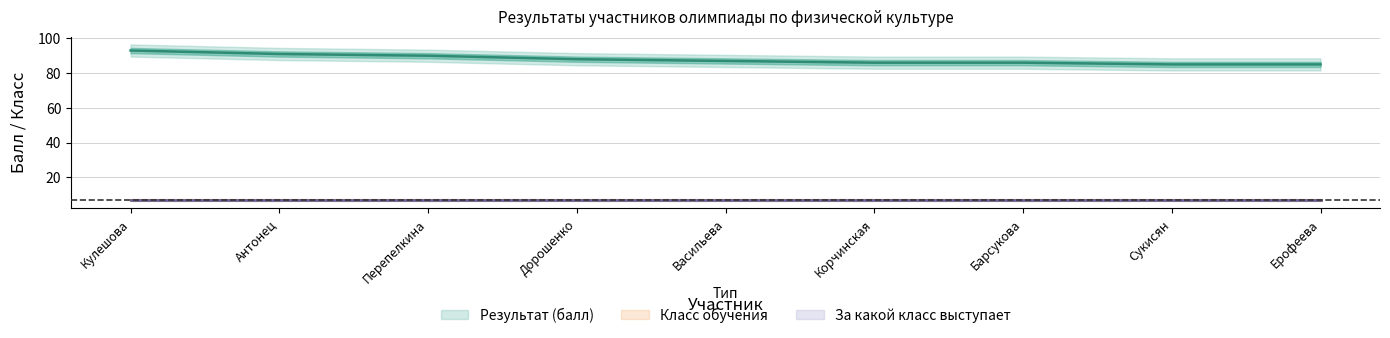

What value does the Результат (балл) series have at Корчинская?

86